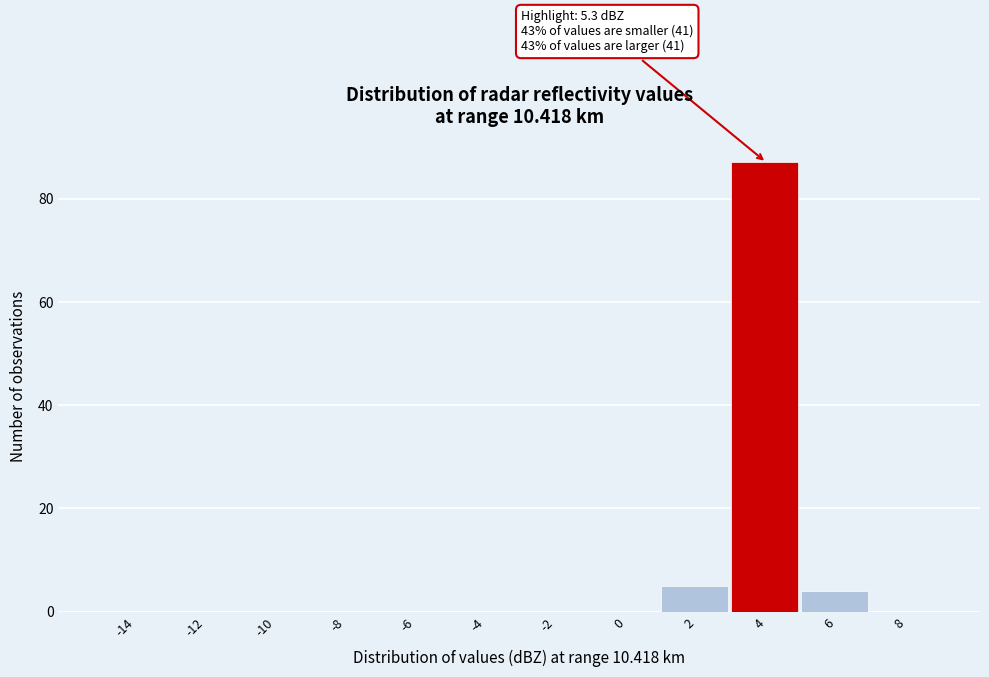

Reading left to right, extract all data points from this chart.

-14=0	-12=0	-10=0	-8=0	-6=0	-4=0	-2=0	0=0	2=5	4=87	6=4	8=0